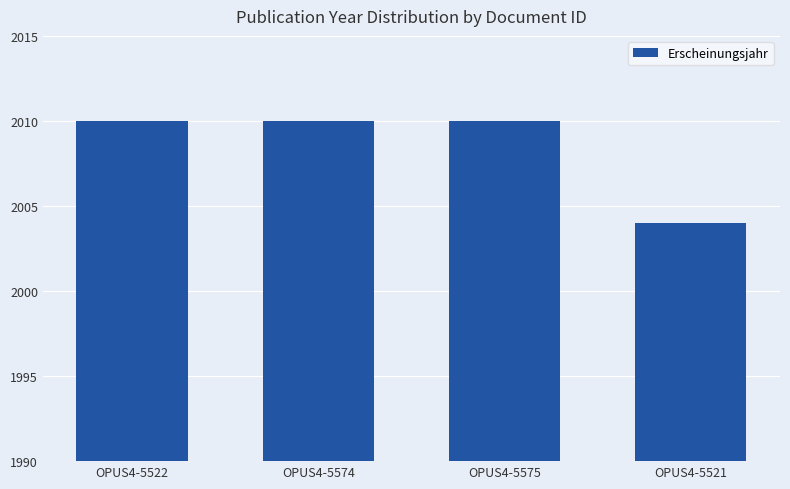

What is the change in value from OPUS4-5522 to OPUS4-5521?

-6